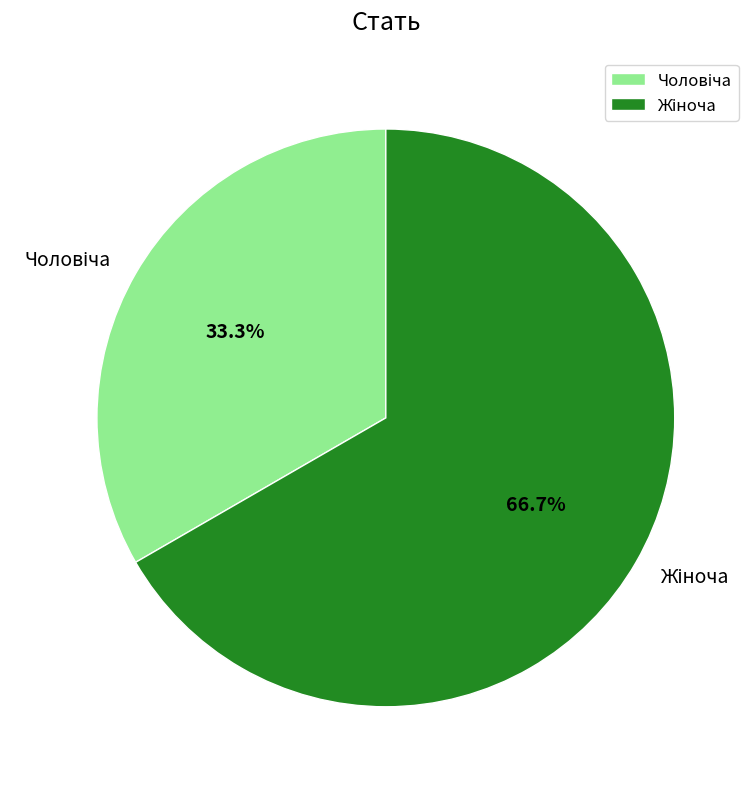

Is there any slice that represents more than half of the pie?

Yes